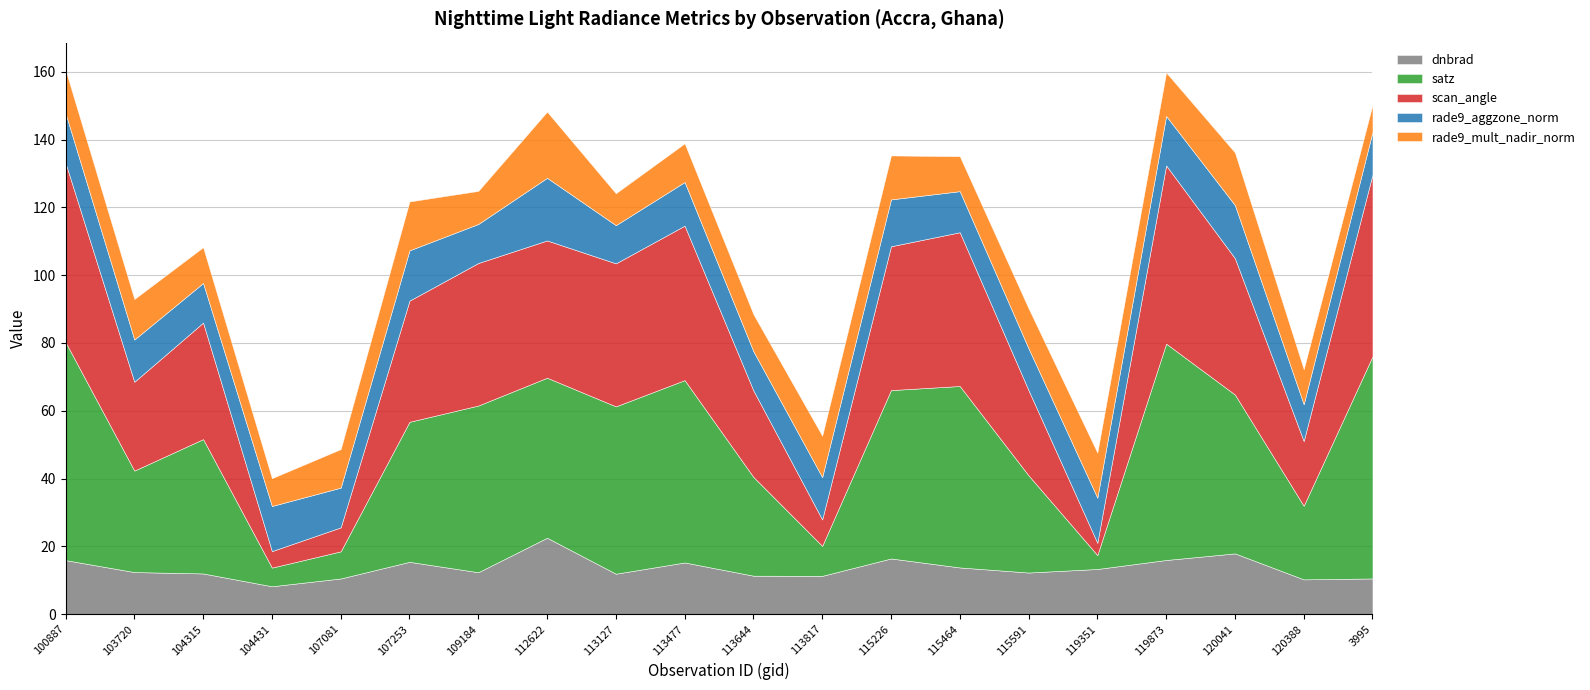

What is the difference between the maximum and minimum values in the satz series?

61.4